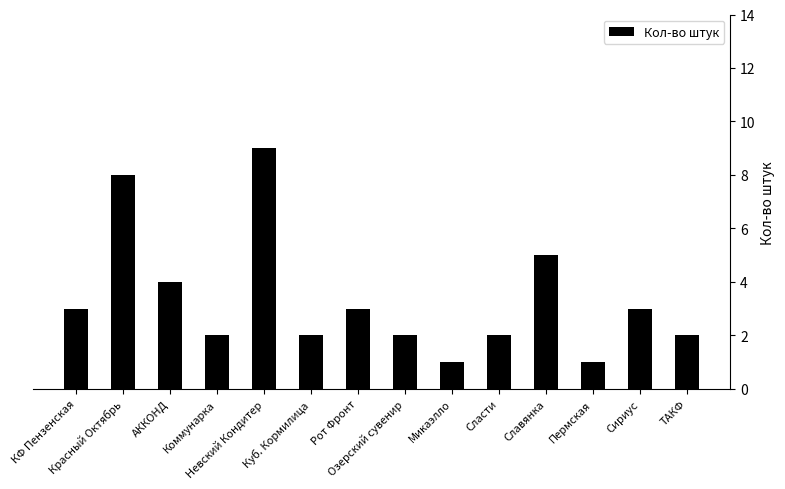

What is the value of the 5th bar from the left?

9